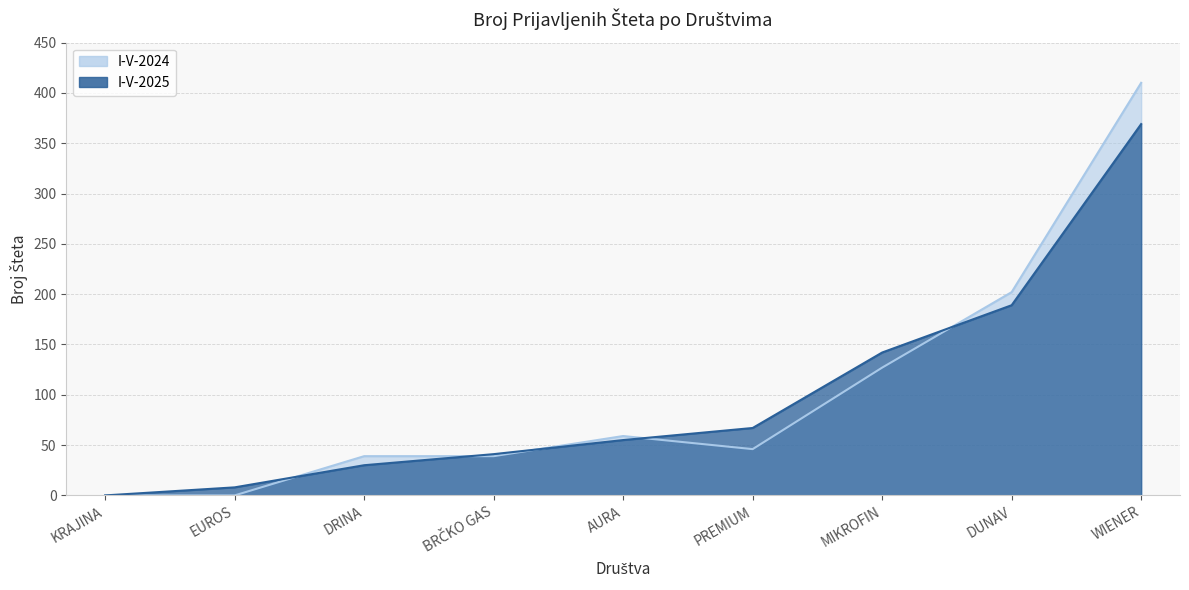

The value of I-V-2024 at BRČKO GAS is 39. True or false?

True